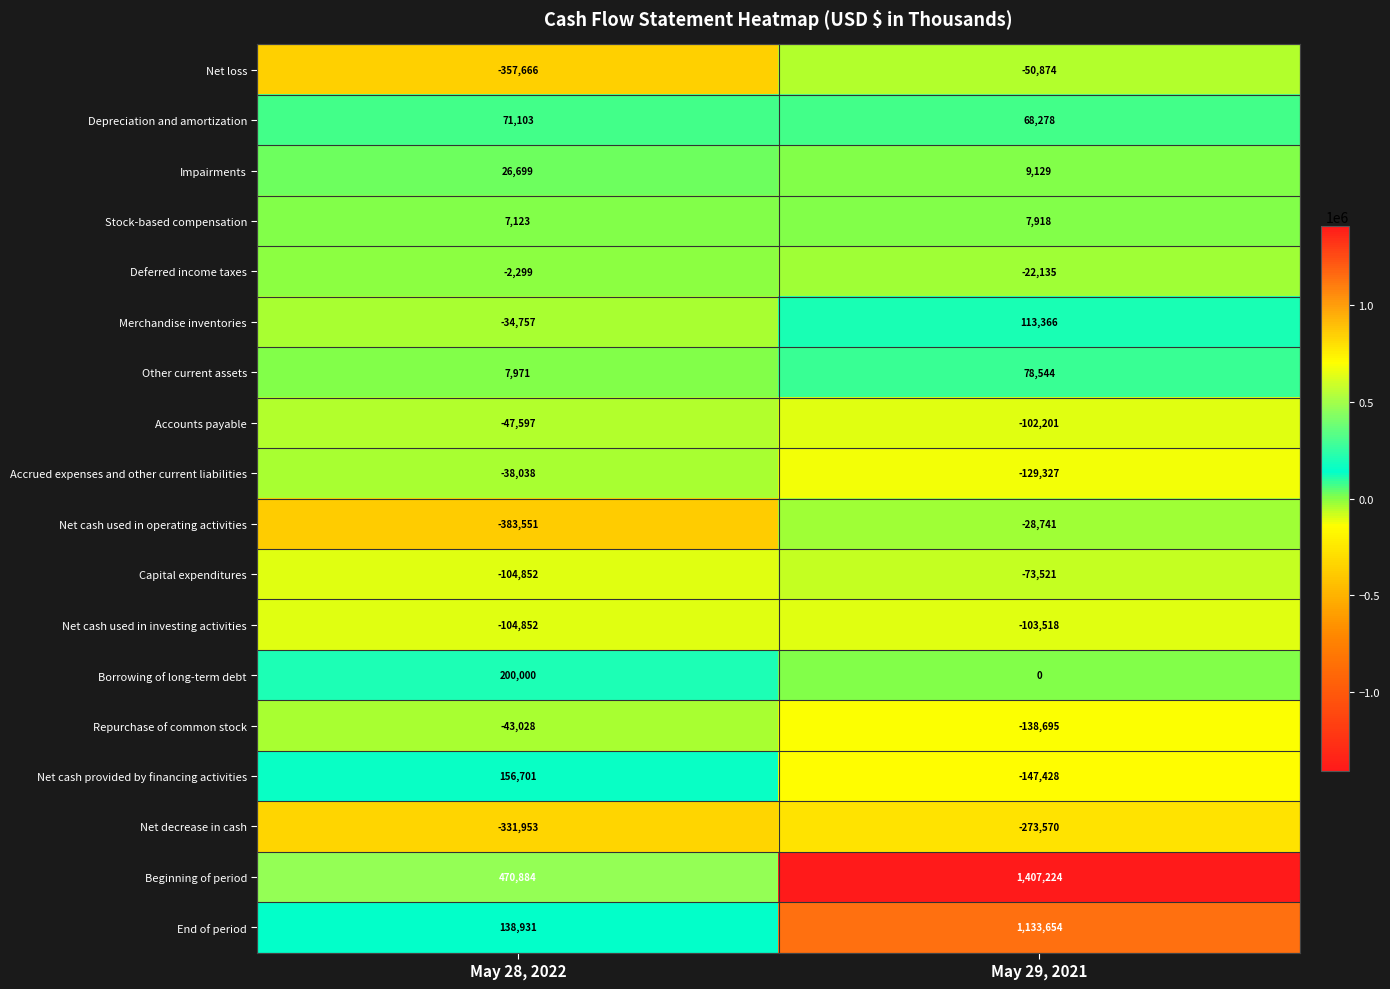

Is it true that Net loss equals -357666 at May 28, 2022?

True